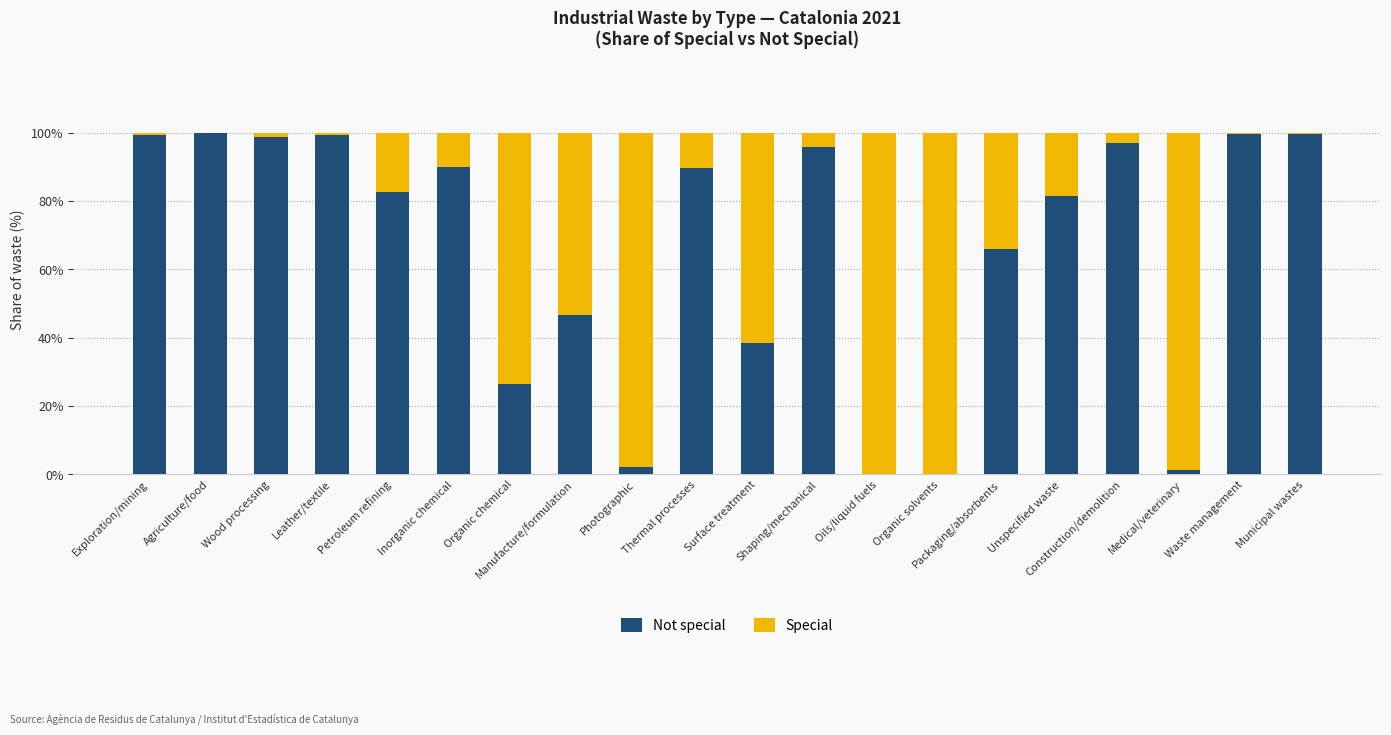

Where does the Not special series first go above 89?

Exploration/mining